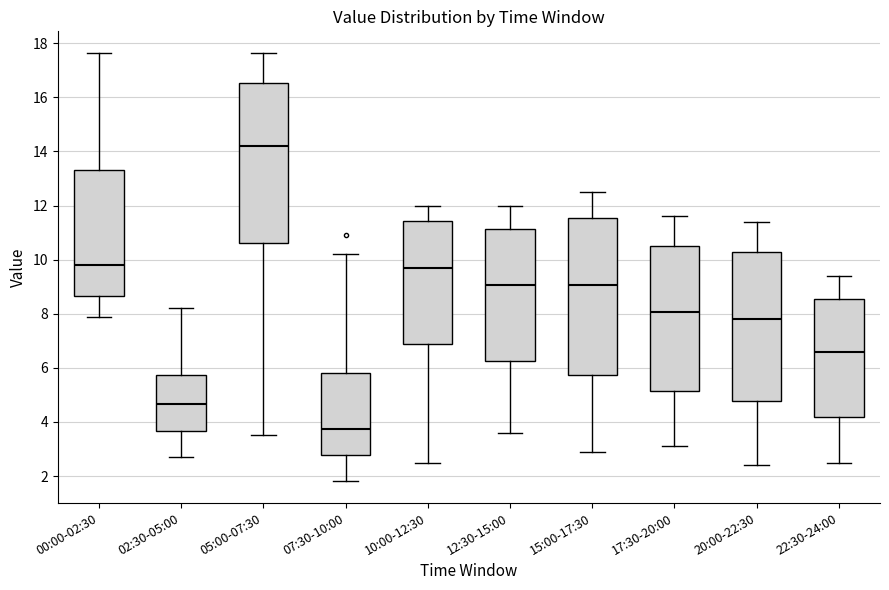

Where does the upper whisker of the box for 05:00-07:30 end on the y-axis? The values are not printed on the chart, so give them approximately, as read against the axis.

17.6